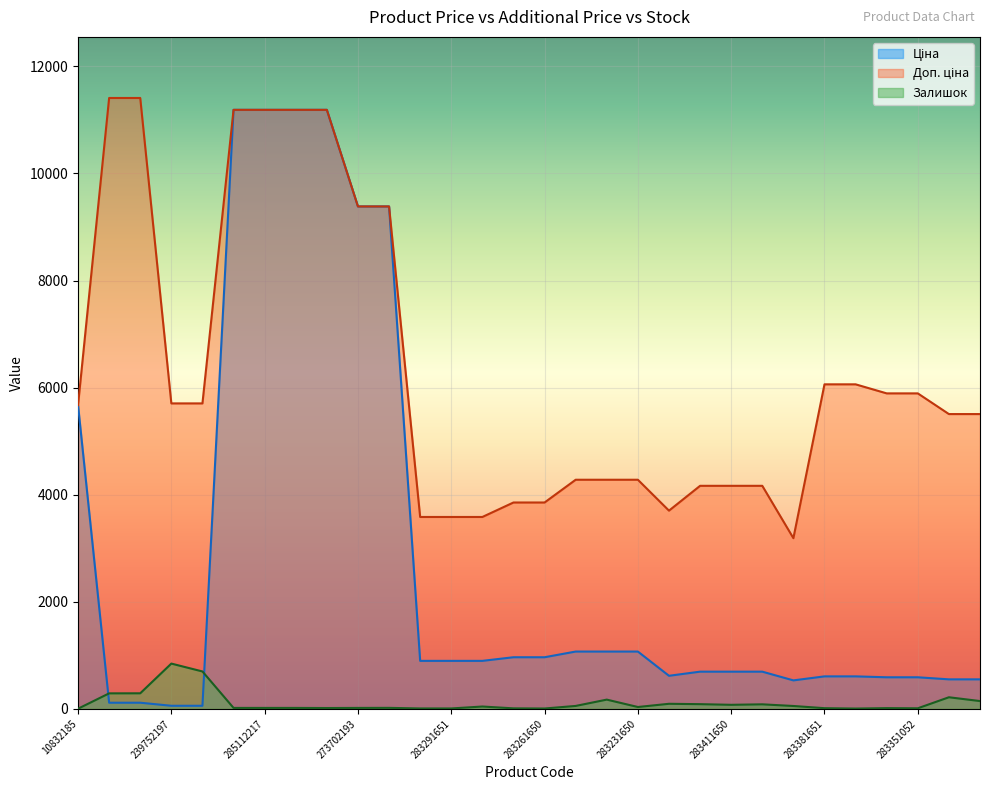

True or false: Ціна and Доп. ціна intersect in this chart.

False